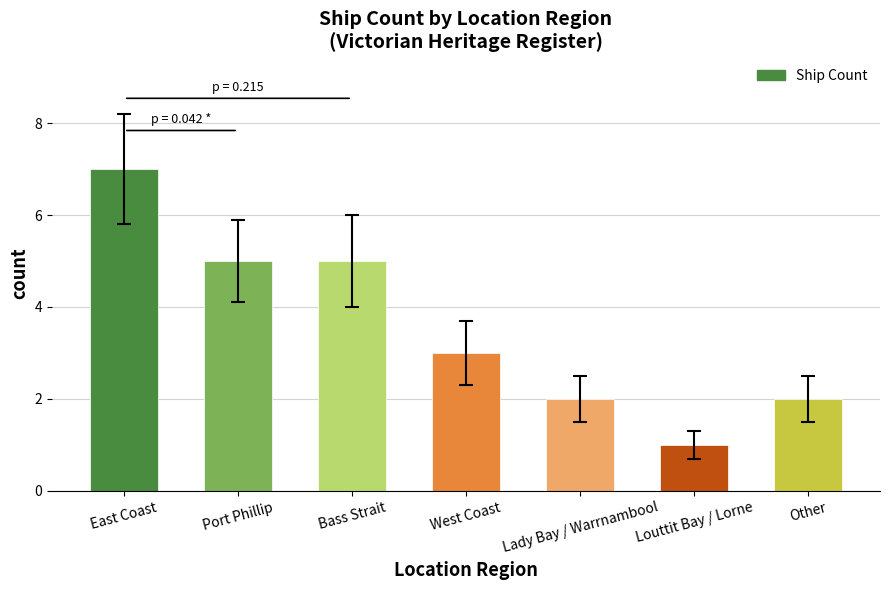

Are the bars grouped side by side (vs. stacked)?

No